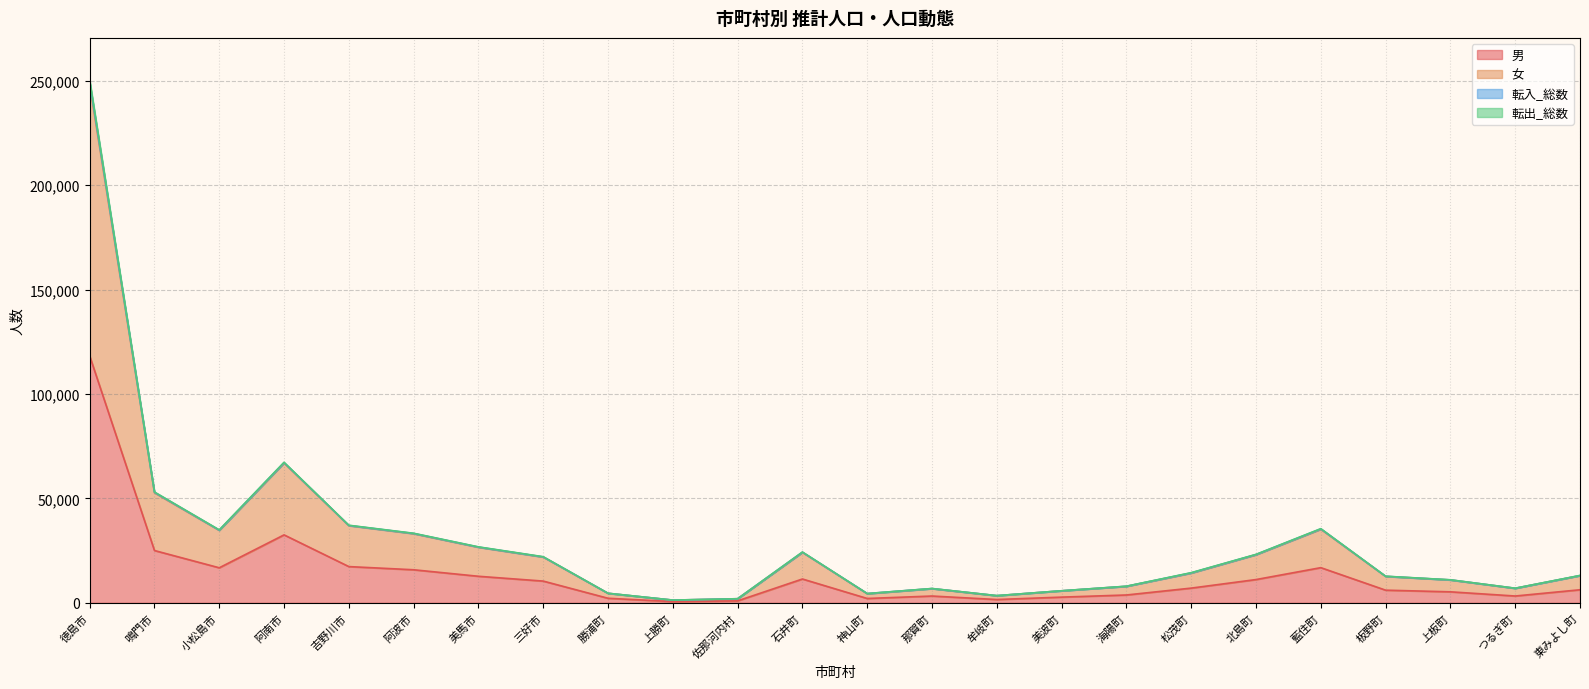

At which category is the sum across all series the highest?

徳島市